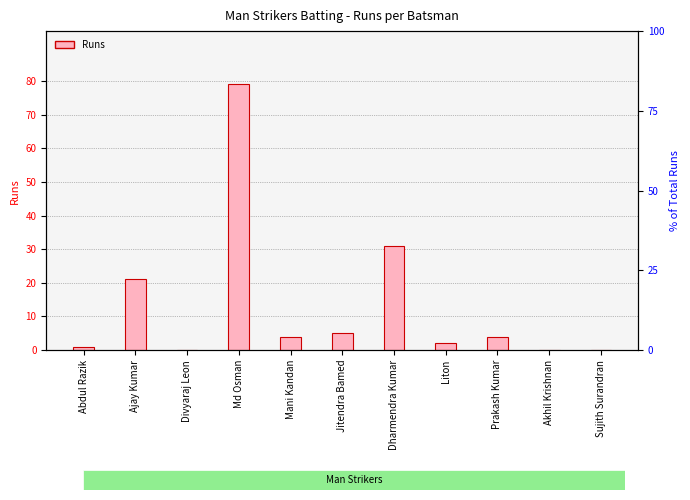

List the labels in order of value, smallest first.

Divyaraj Leon, Akhil Krishnan, Sujith Surandran, Abdul Razik, Liton, Mani Kandan, Prakash Kumar, Jitendra Bamed, Ajay Kumar, Dharmendra Kumar, Md Osman